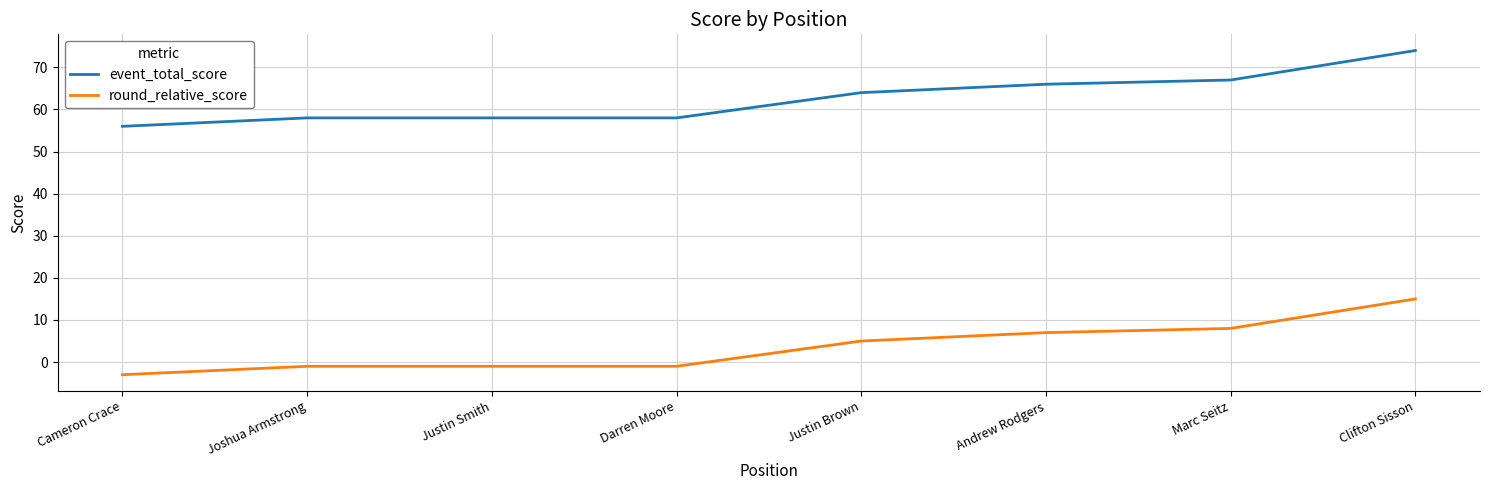

True or false: event_total_score and round_relative_score cross at least once.

False